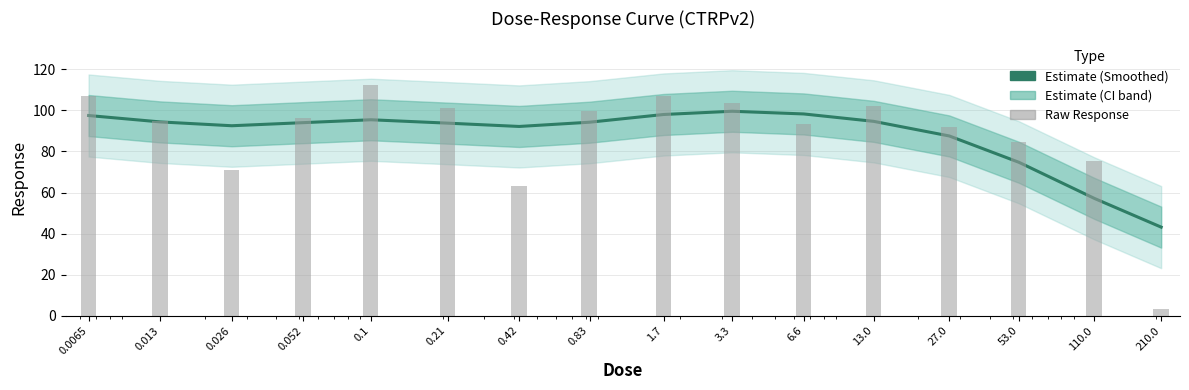

Which category has the lowest value across all series?

210.0